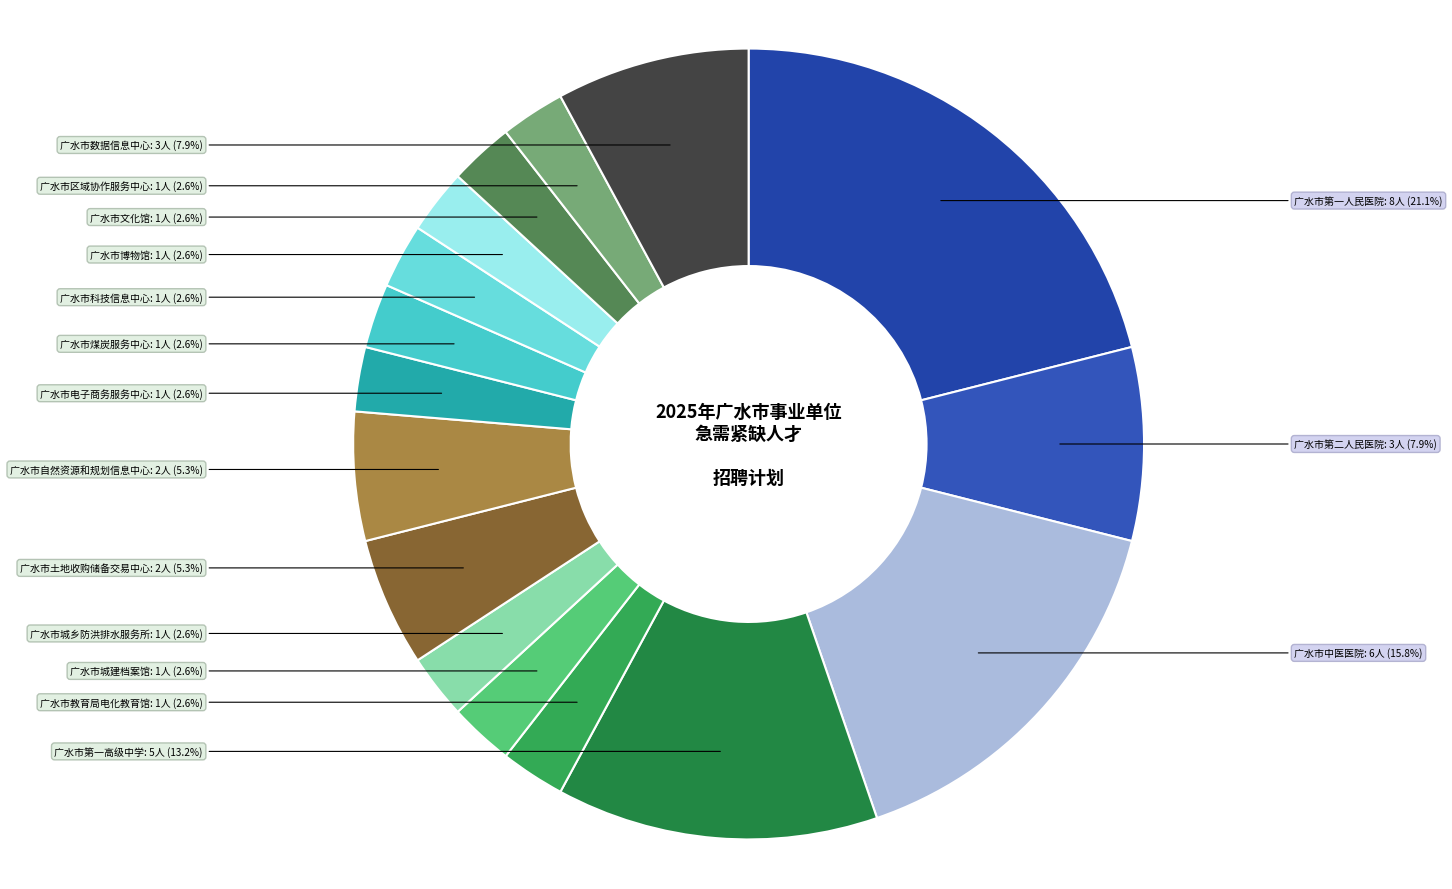

What is the ratio of the value at 广水市科技信息中心 to the value at 广水市电子商务服务中心?

1.0